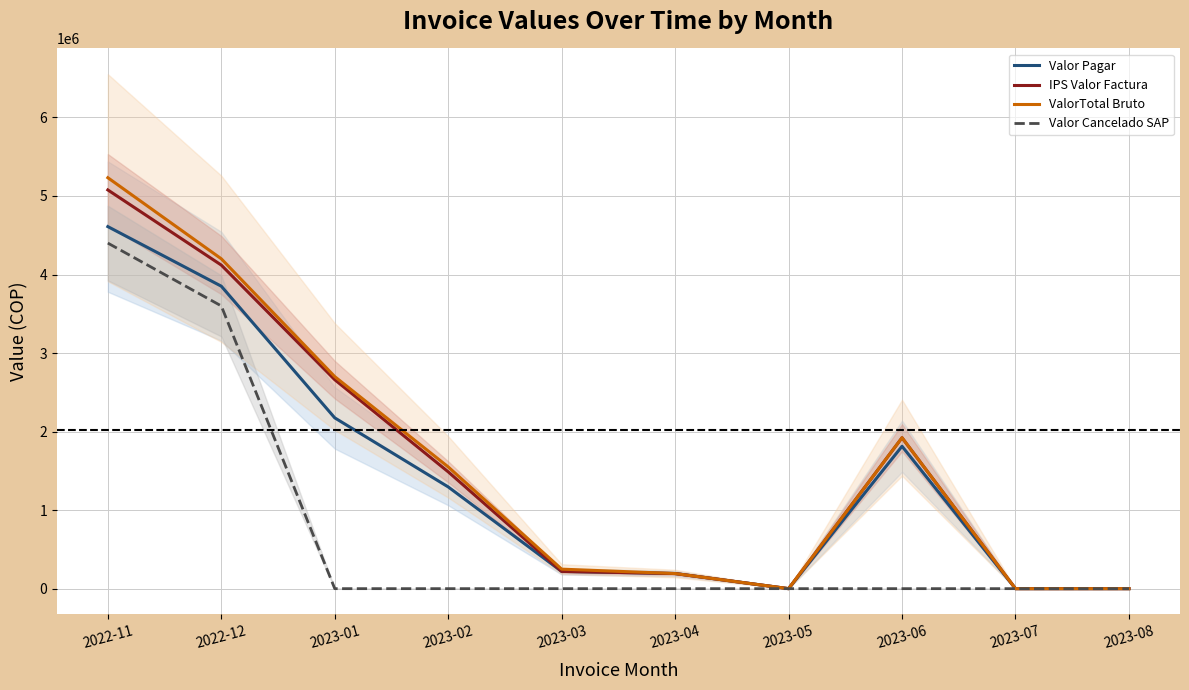

What is the sum of the ValorTotal Bruto values at 2022-12 and 2023-04?

4392551